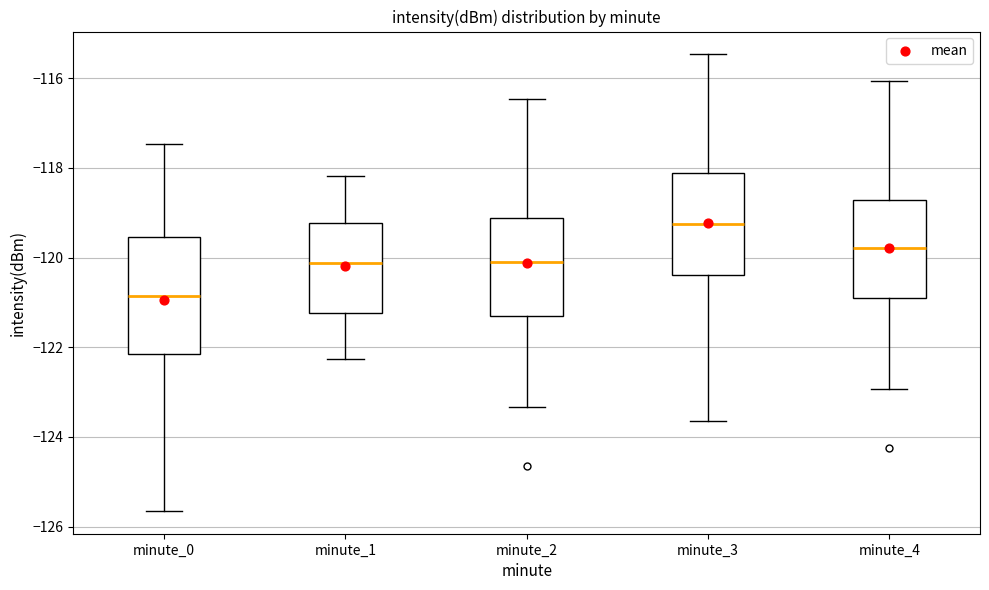

Reading left to right, read every box against the y-axis: the position of its median line, the range the box covers, and the ends of its whiskers. The values are not printed on the chart, so give them approximately, as read against the axis.

minute_0: median -120.8, box -122.2 to -119.6, whiskers -125.6 to -117.4
minute_1: median -120.2, box -121.2 to -119.2, whiskers -122.2 to -118.2
minute_2: median -120.2, box -121.4 to -119.2, whiskers -123.4 to -116.4
minute_3: median -119.2, box -120.4 to -118.2, whiskers -123.6 to -115.4
minute_4: median -119.8, box -121.0 to -118.8, whiskers -123.0 to -116.0